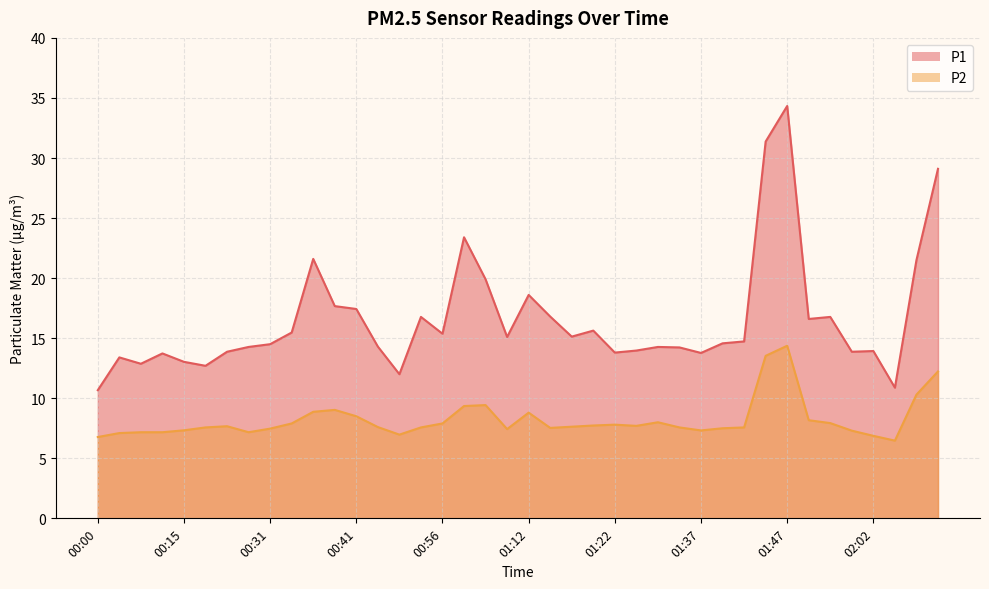

True or false: P2 has a value of 13.5 at 01:45.

True